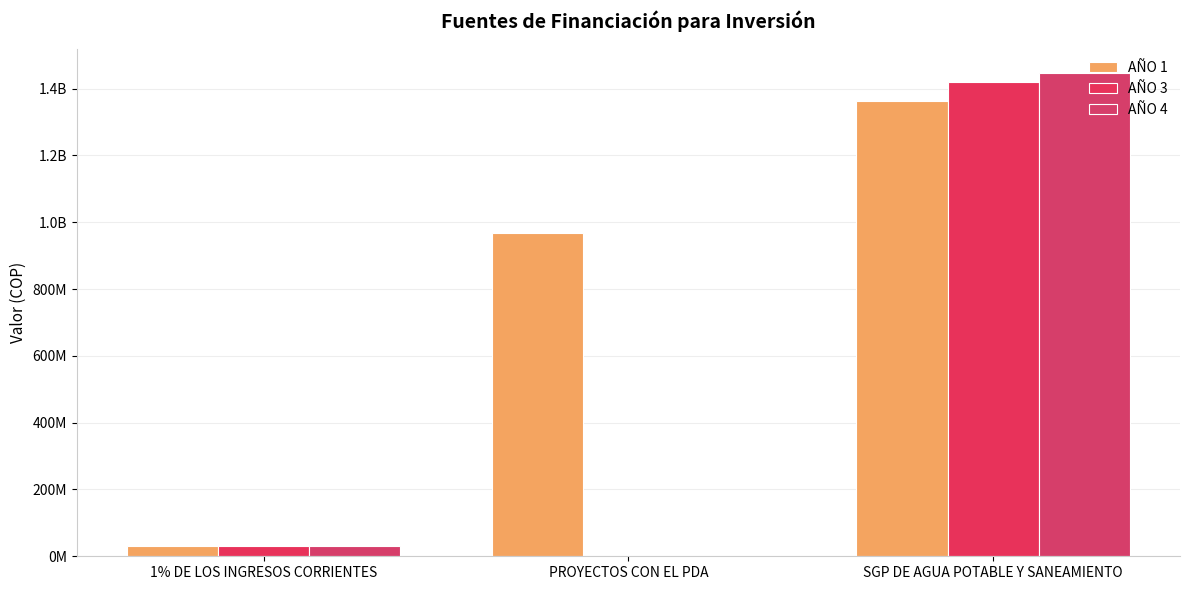

Are the bars grouped side by side (vs. stacked)?

Yes